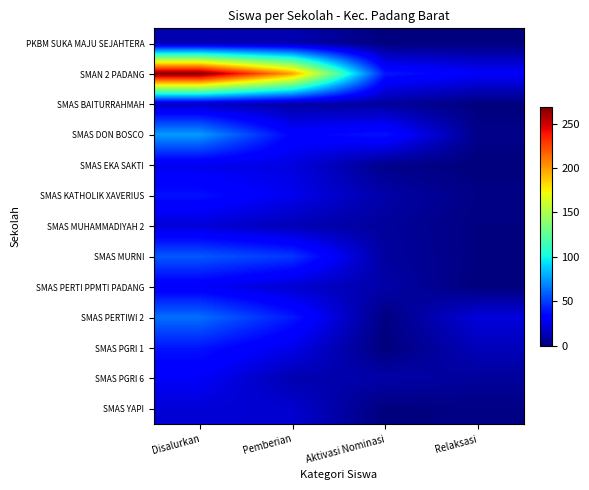

Which series has the largest total across all categories?

SMAN 2 PADANG